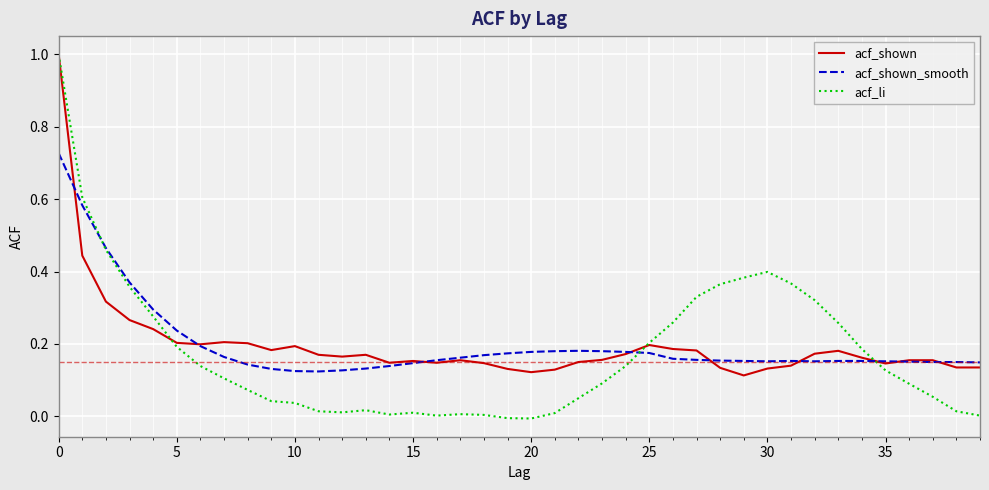

What is the greatest value displayed?

1.0